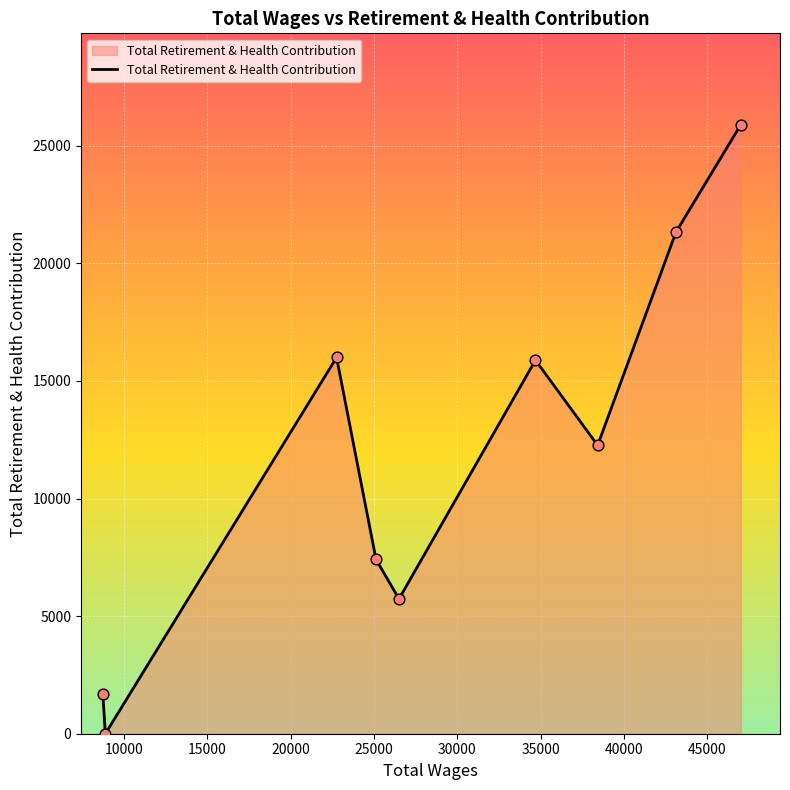

What is the difference between the maximum and minimum values?

25893.7